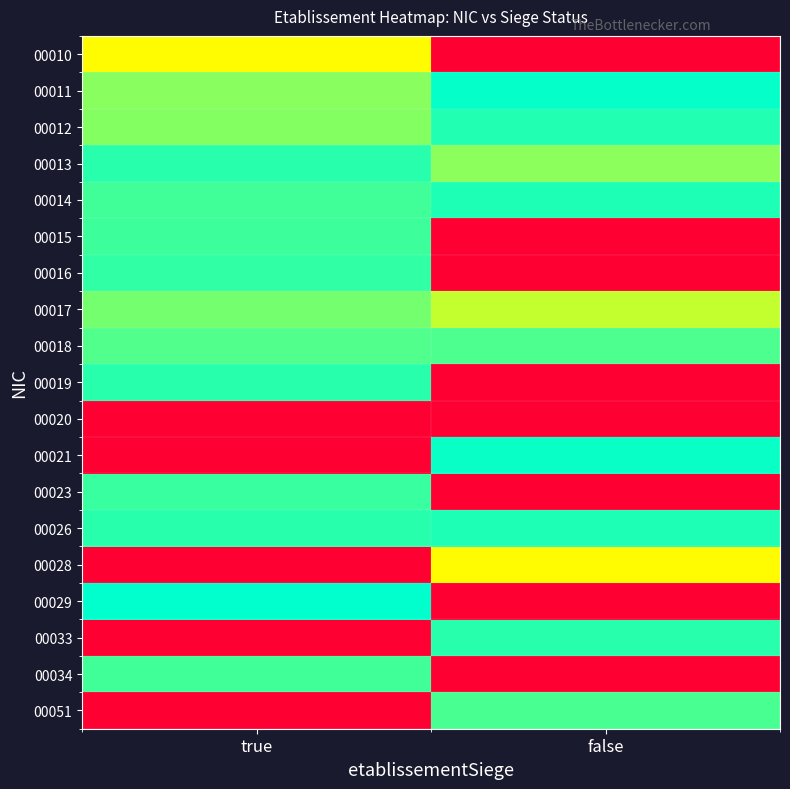

Reading left to right, extract all data points from this chart.

00010: true=13.3	false=12.3
00011: true=13.5	false=13.7
00012: true=13.5	false=13.6
00013: true=13.6	false=13.5
00014: true=13.6	false=13.7
00015: true=13.6	false=12.3
00016: true=13.6	false=12.3
00017: true=13.5	false=13.4
00018: true=13.6	false=13.6
00019: true=13.6	false=12.3
00020: true=12.3	false=12.3
00021: true=12.3	false=13.7
00023: true=13.6	false=12.3
00026: true=13.6	false=13.7
00028: true=12.3	false=13.3
00029: true=13.7	false=12.3
00033: true=12.3	false=13.6
00034: true=13.6	false=12.3
00051: true=12.3	false=13.6